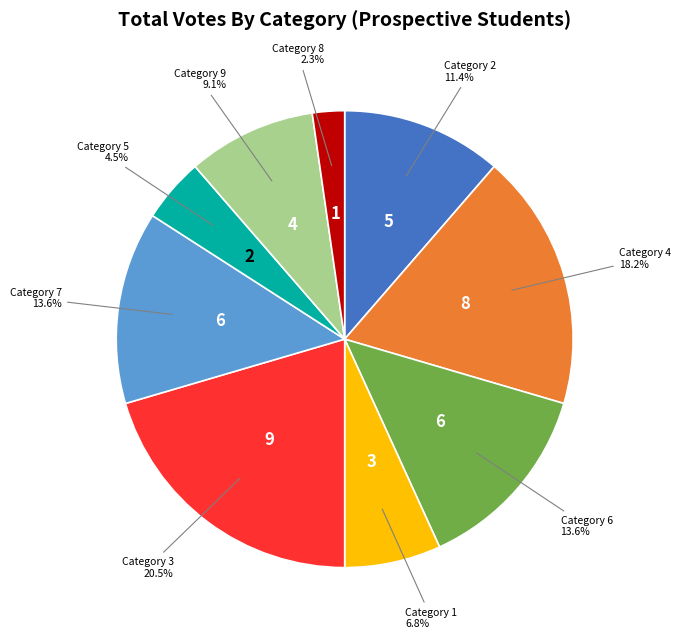

To the nearest percent, what is the difference between the largest and smallest slice percentages?

18%